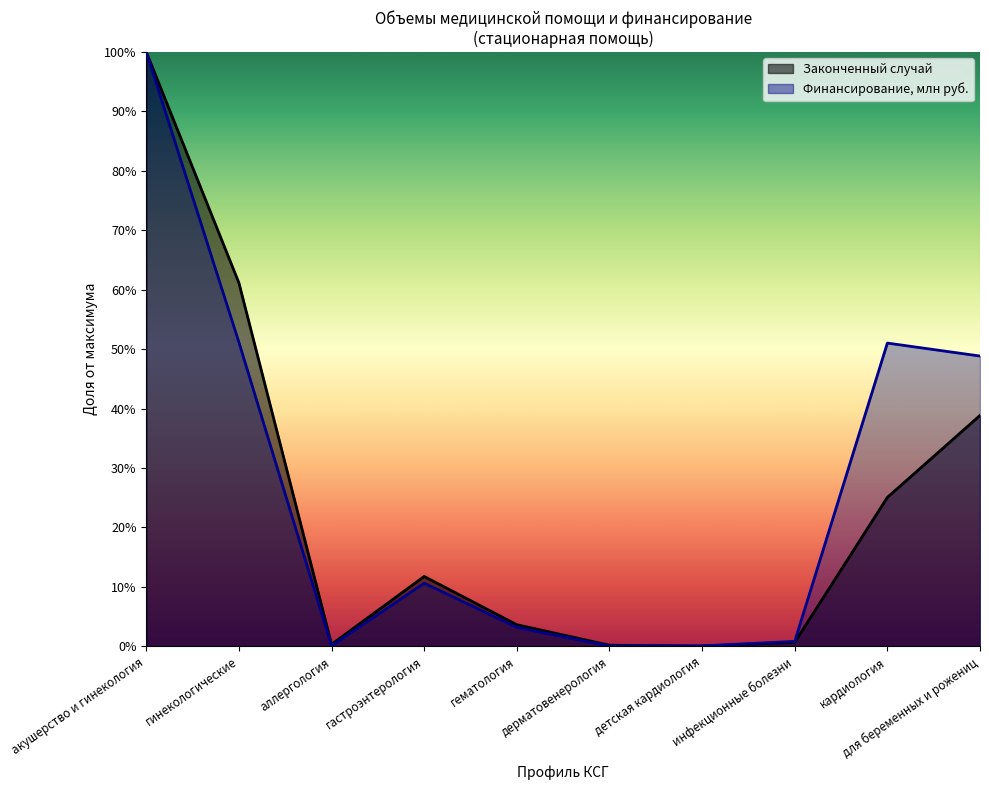

What is the average value of the Законченный случай series?

24.2